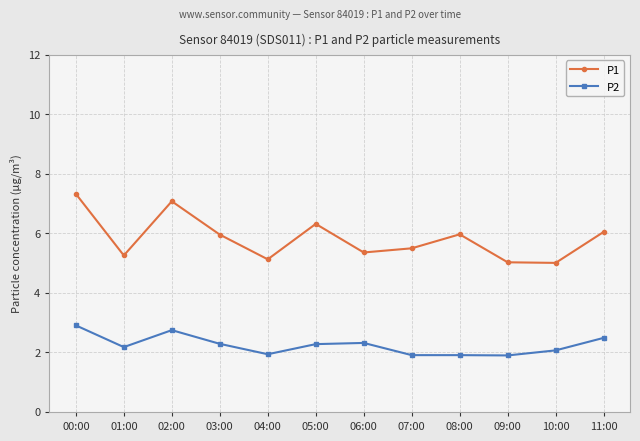

Rank the series by their average value, from lowest to highest.

P2, P1